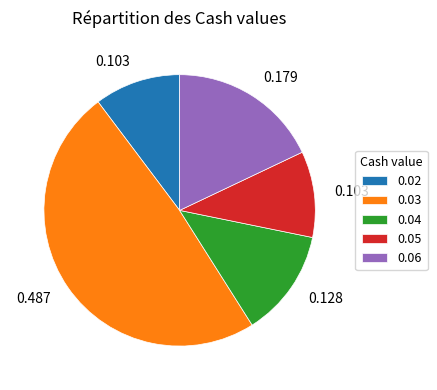

Is 0.02 the majority of the pie?

No